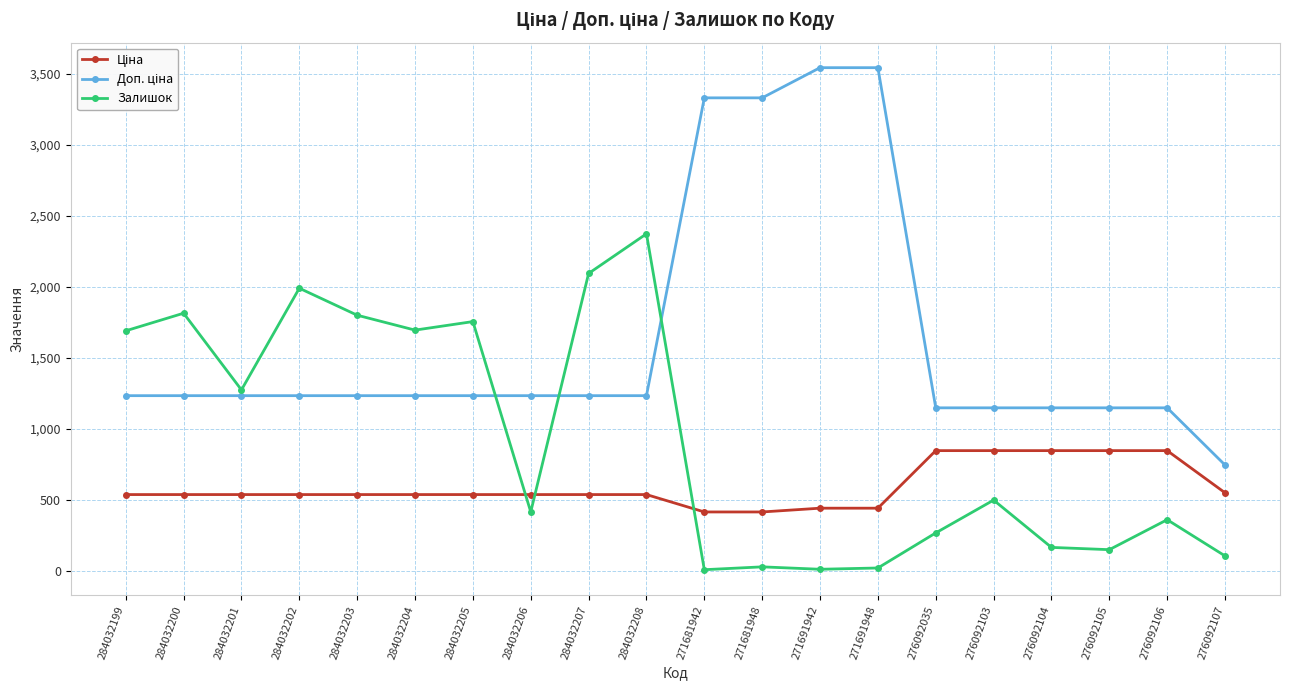

How many distinct data groups are displayed?

3